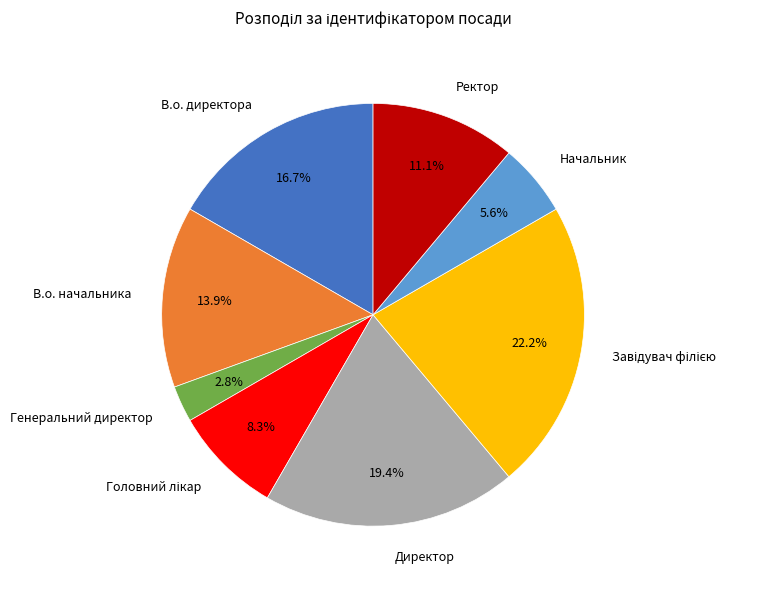

Is the sum of В.о. директора and Директор greater than half?

No